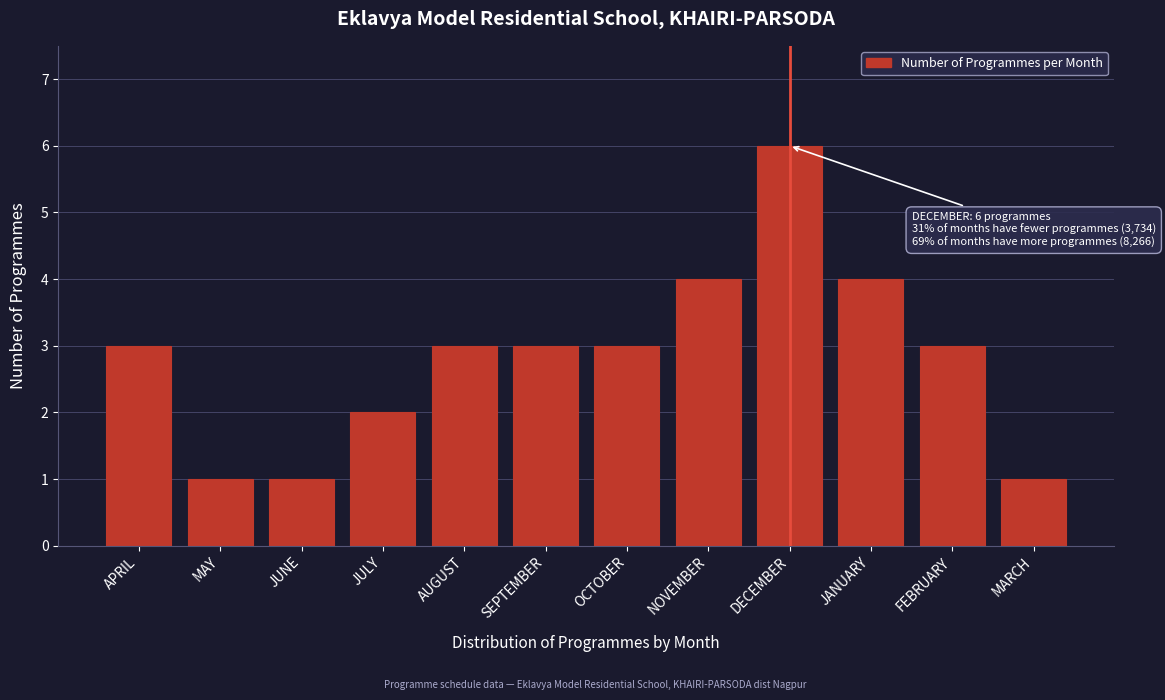

Reading left to right, extract all data points from this chart.

APRIL=3	MAY=1	JUNE=1	JULY=2	AUGUST=3	SEPTEMBER=3	OCTOBER=3	NOVEMBER=4	DECEMBER=6	JANUARY=4	FEBRUARY=3	MARCH=1